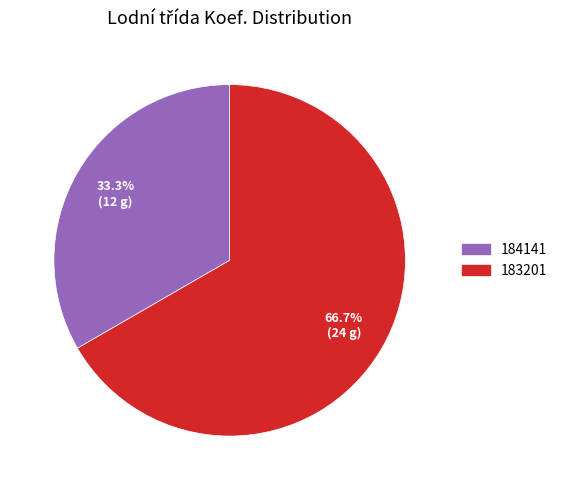

How many slices are in this pie chart?

2